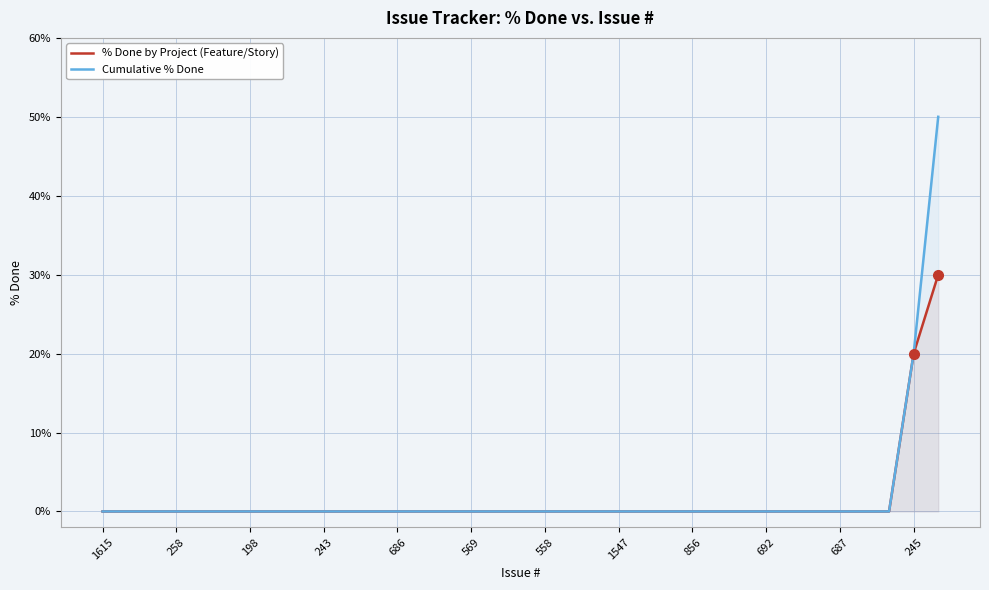

How many lines are shown in the chart?

2